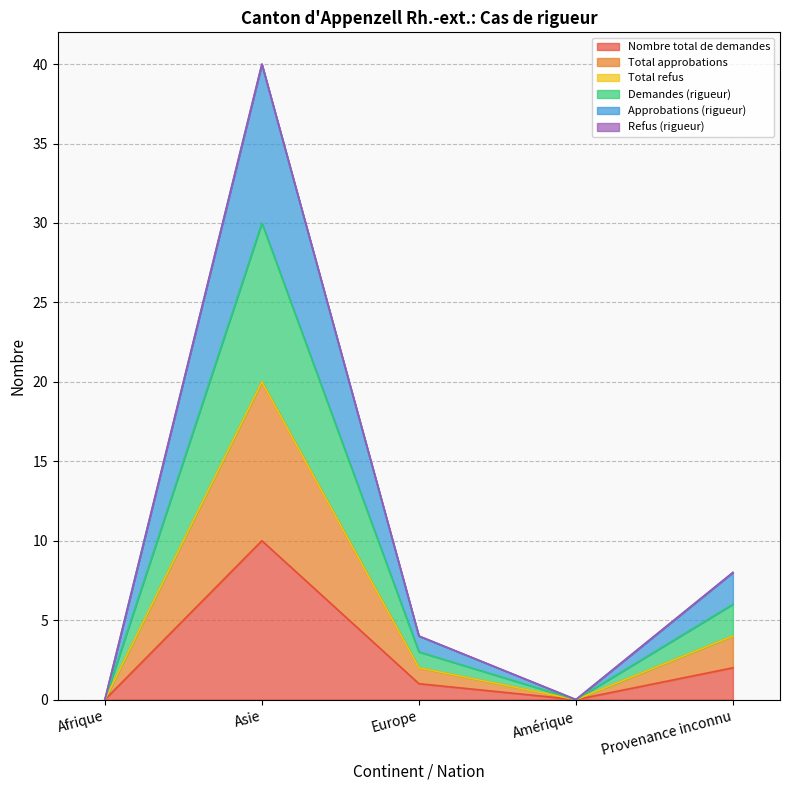

What is the label of the 1st point from the right?

Provenance inconnu